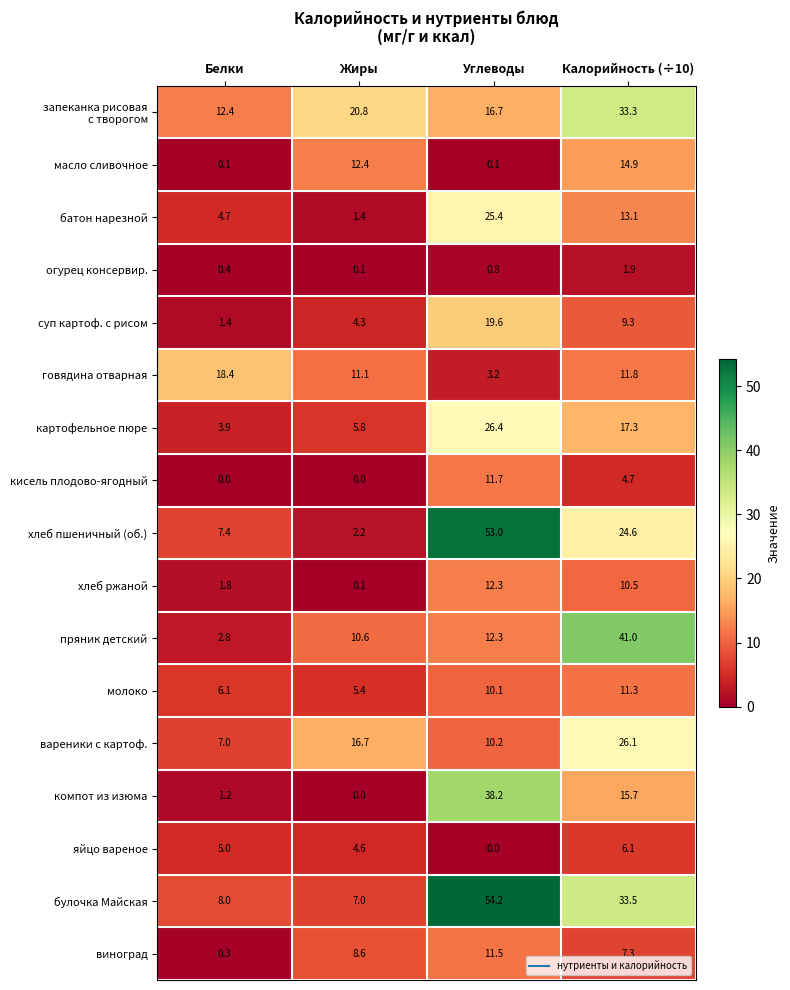

At how many categories does at least one series exceed 9?

4